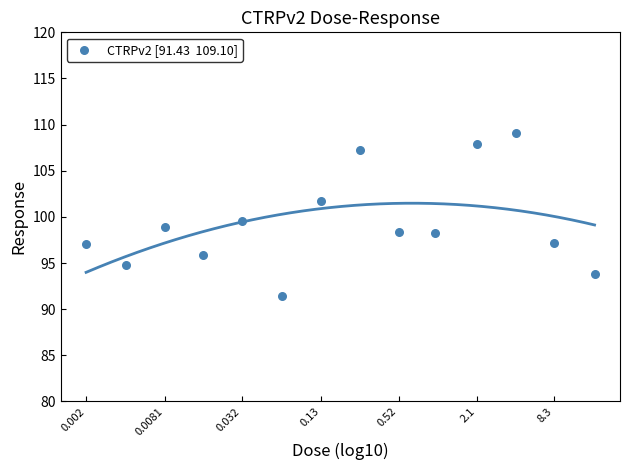

What Y value in the scatter plot is closest to 100?

99.6